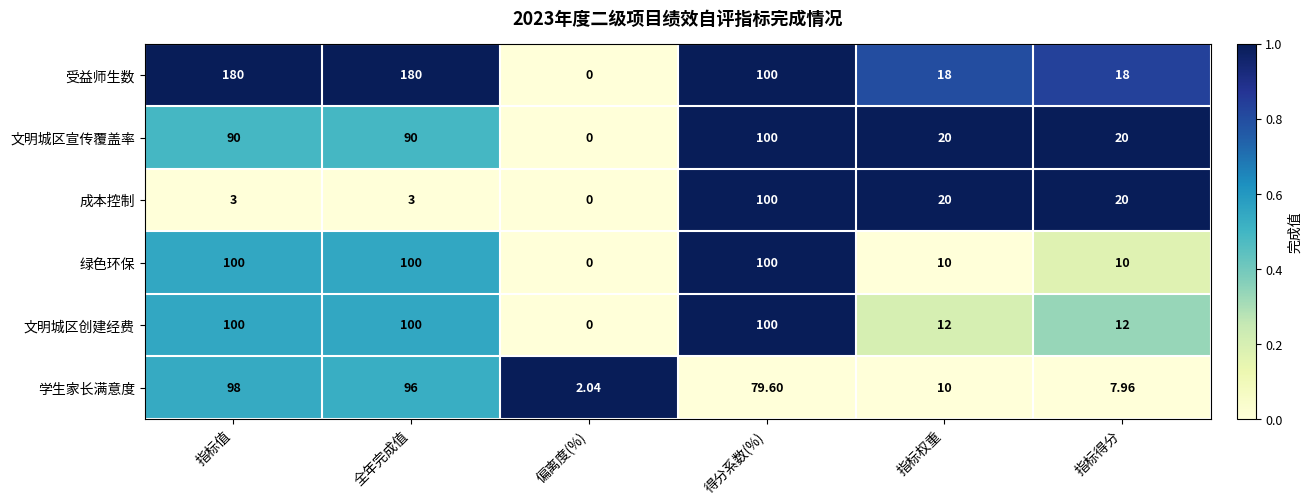

Is the value of 文明城区宣传覆盖率 at 偏离度(%) greater than the value of 受益师生数 at 得分系数(%)?

No